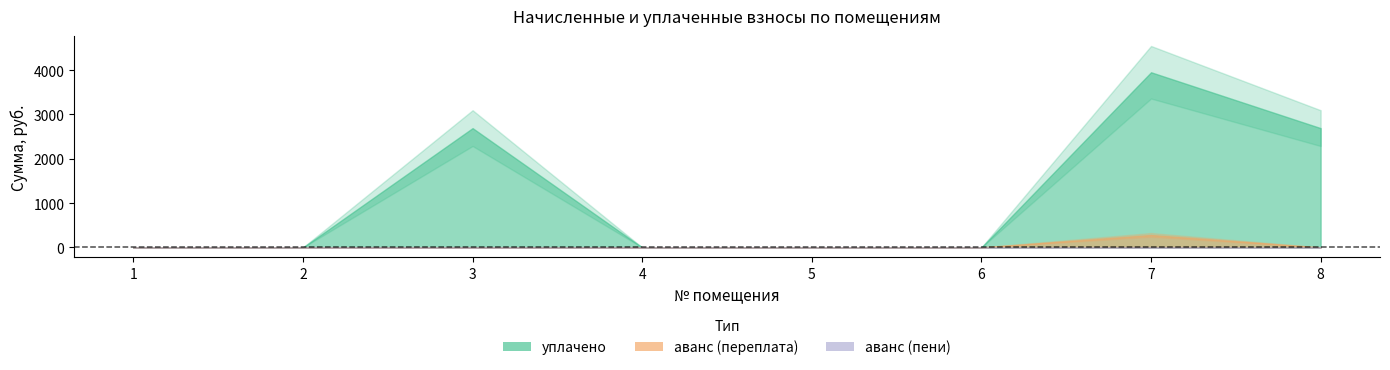

Which series has the largest total across all categories?

уплачено